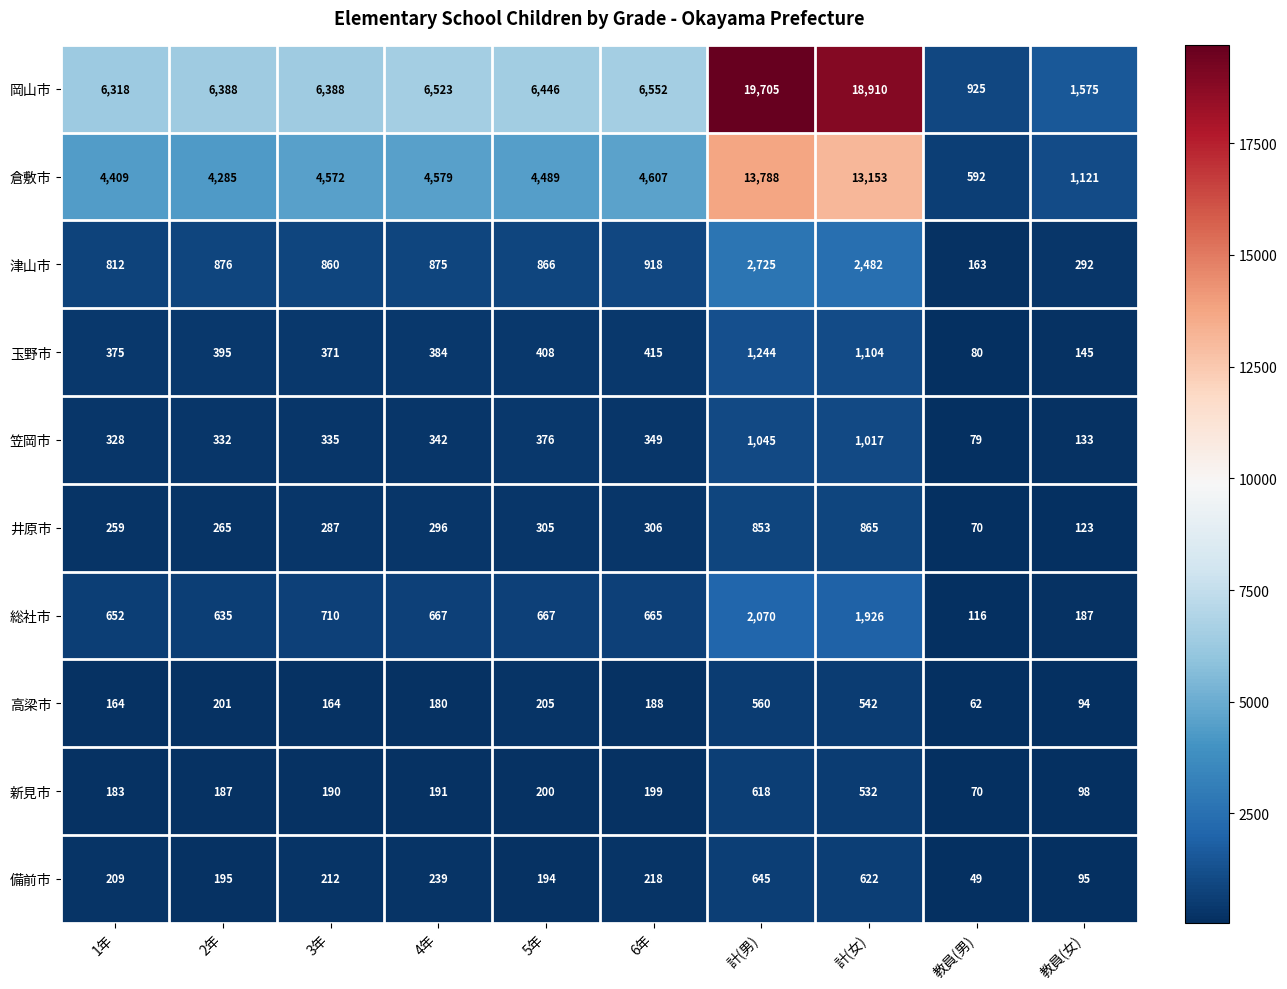

The value of 新見市 at 計(男) is 618. True or false?

True